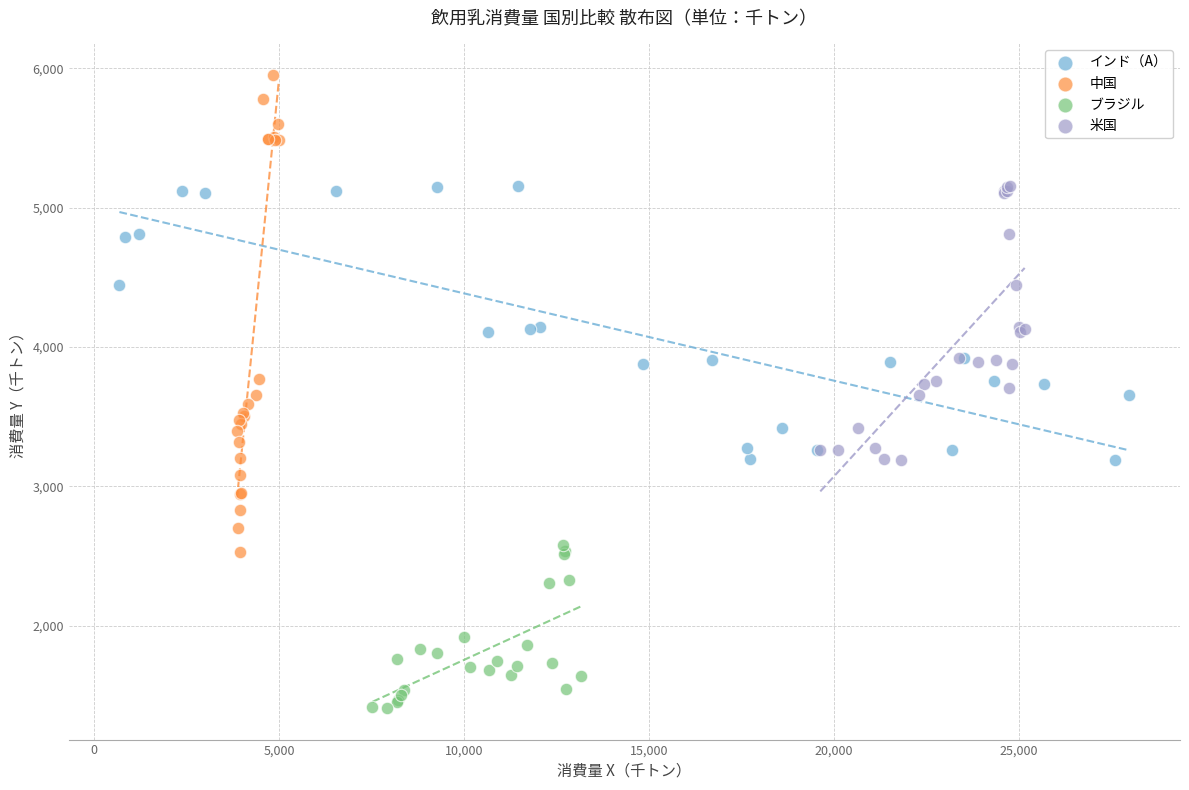

Which series contains the lowest Y value?

ブラジル